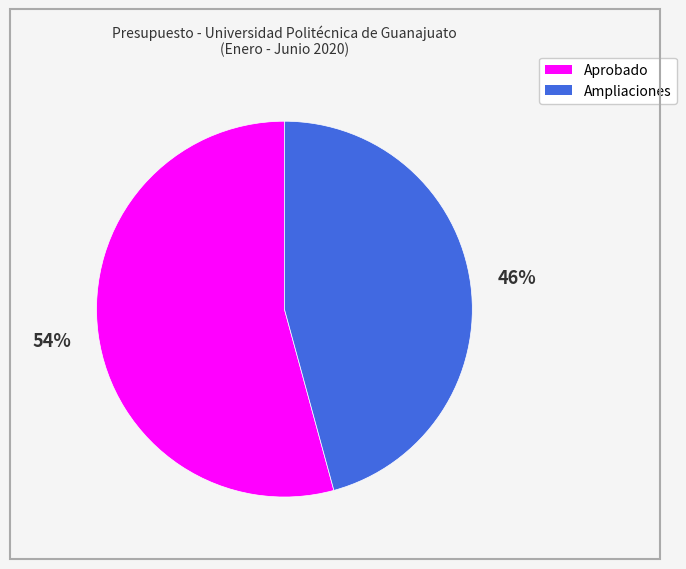

Does any single category account for the majority?

Yes